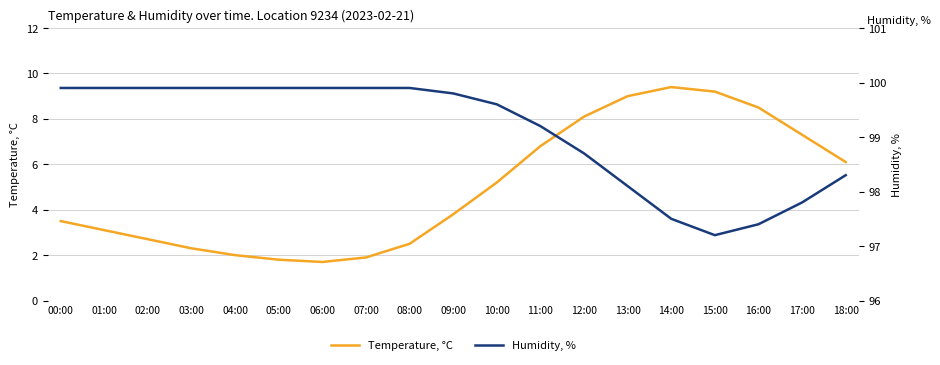

True or false: Temperature, °C and Humidity, % intersect in this chart.

False